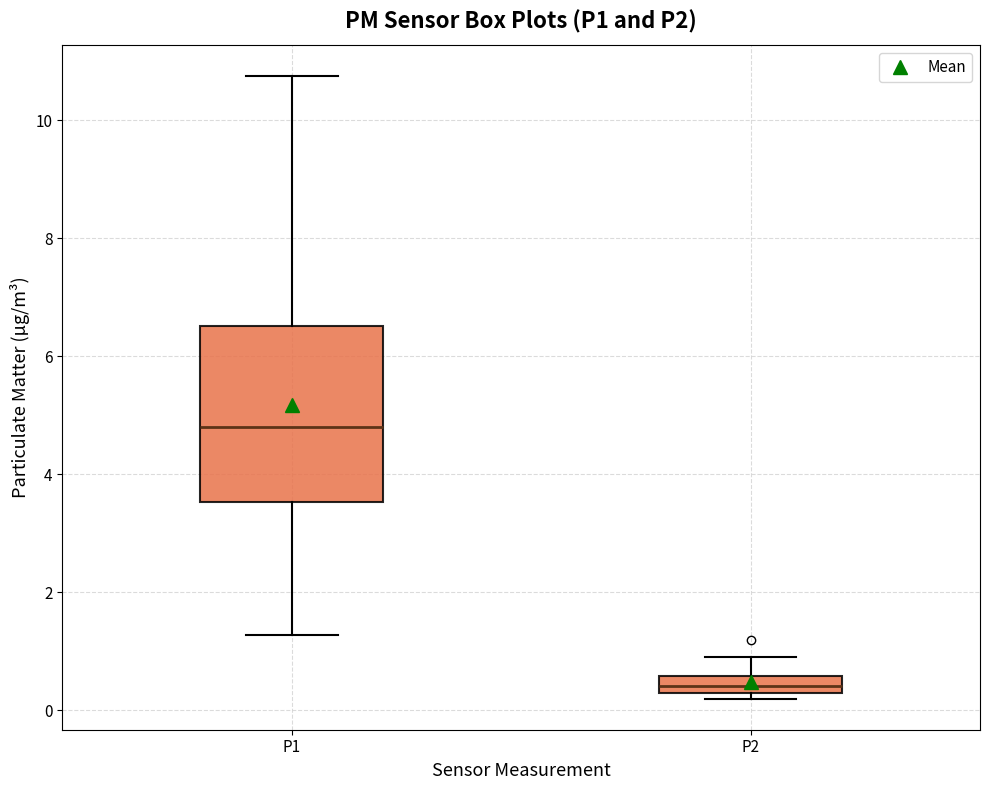

Where is the upper edge of the box for P1 on the y-axis? The values are not printed on the chart, so give them approximately, as read against the axis.

6.6